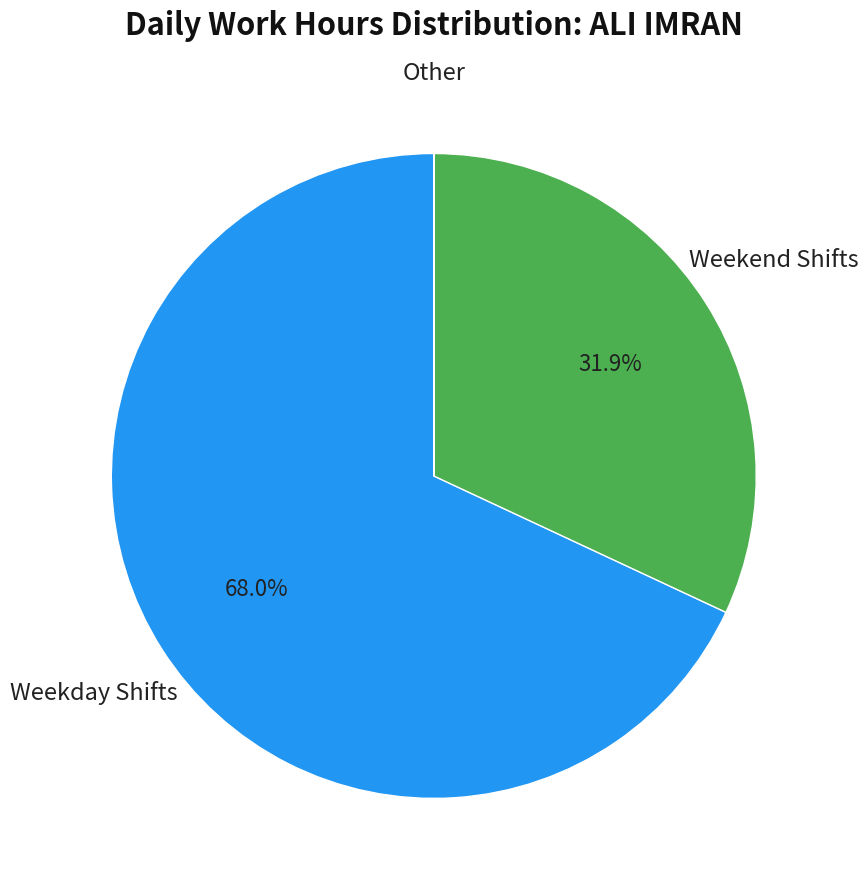

Is there any slice that represents more than half of the pie?

Yes